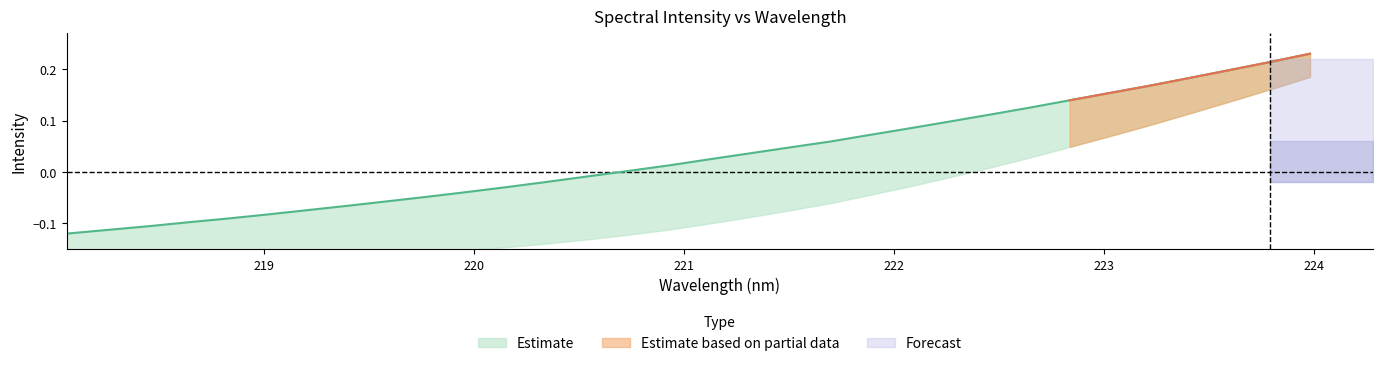

What is the difference between the maximum and minimum values?

0.3